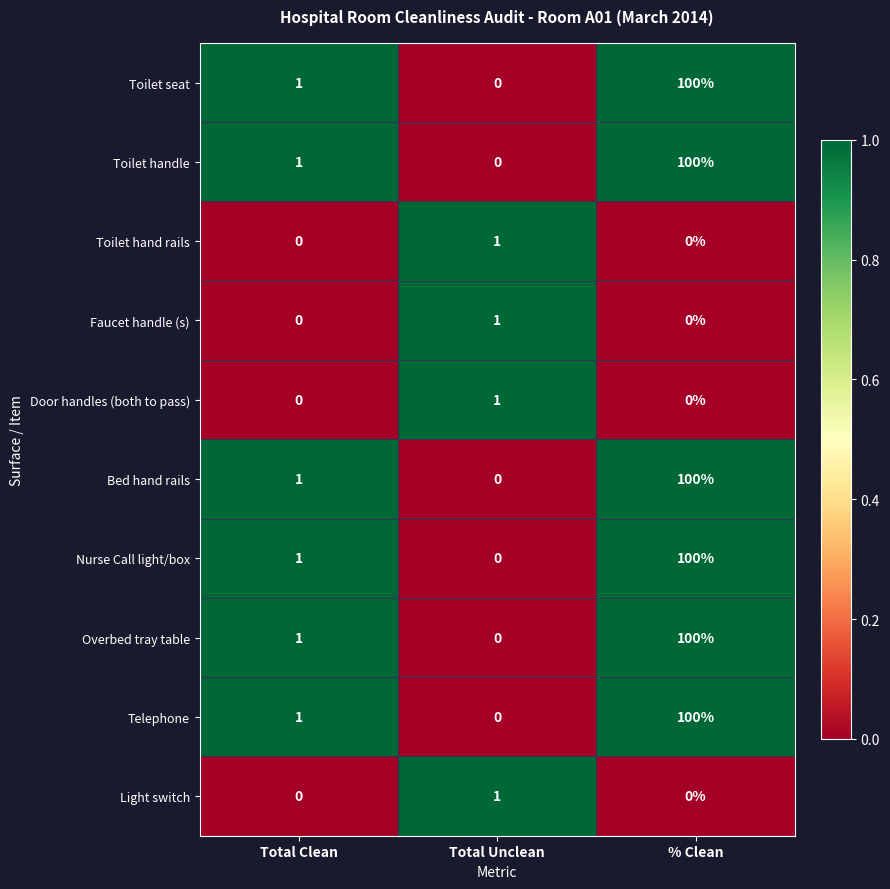

How many values in the Light switch series exceed 0?

1